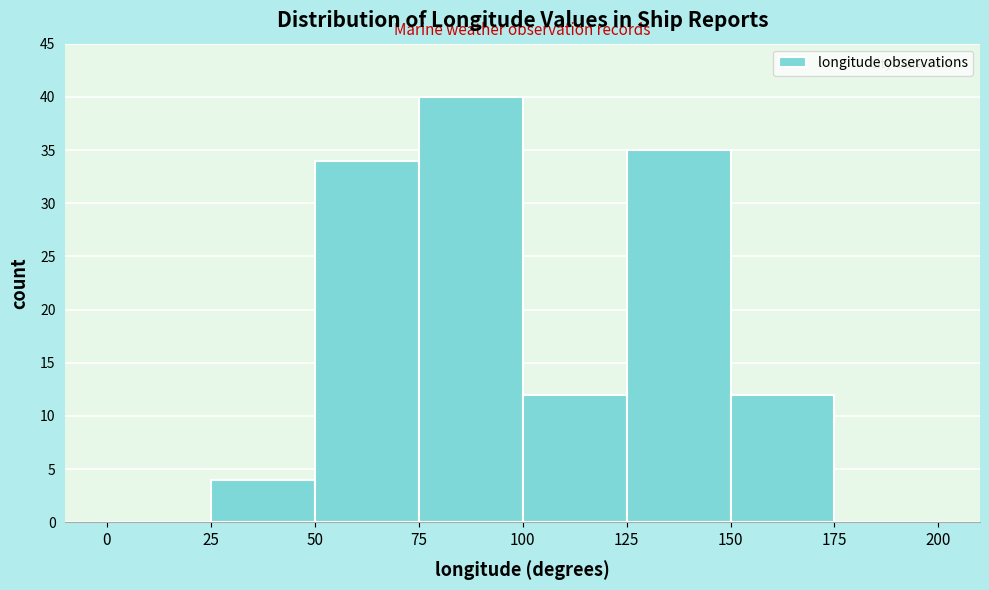

Reading left to right, transcribe this chart: for each bar, give the range it covers on the x-axis and its height. The values are not printed on the chart, so give them approximately, as read against the axis.

0 to 25: 0
25 to 50: 4
50 to 75: 34
75 to 100: 40
100 to 125: 12
125 to 150: 35
150 to 175: 12
175 to 200: 0